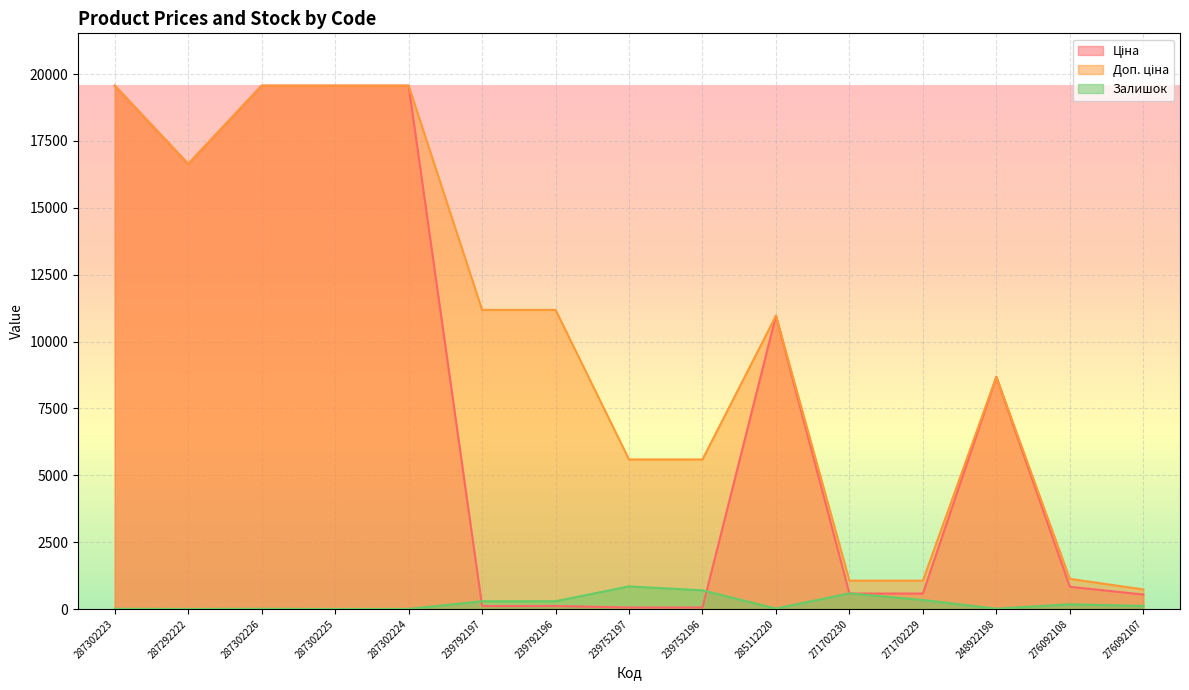

At which label does Доп. ціна reach its minimum?

276092107